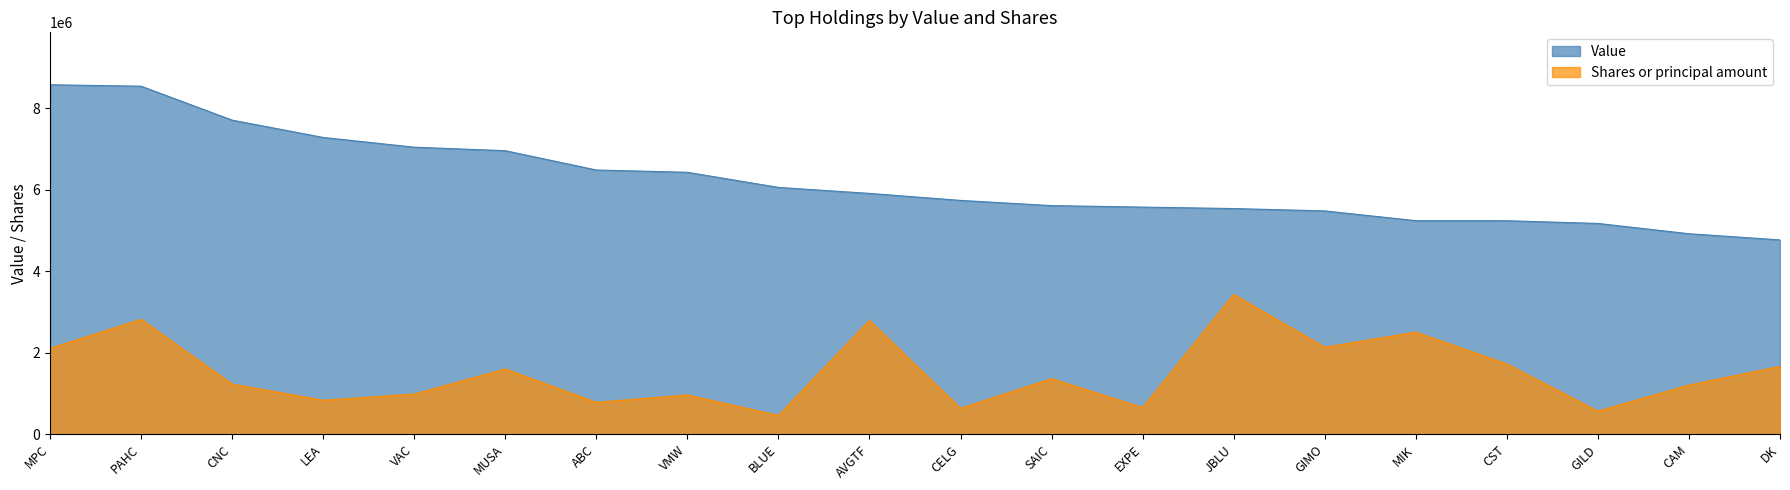

Reading right to left, list all the values displayed in this chart.

Value: DK=4771000.0	CAM=4922000.0	GILD=5175000.0	CST=5241000.0	MIK=5243000.0	GIMO=5482000.0	JBLU=5540000.0	EXPE=5576000.0	SAIC=5612000.0	CELG=5740000.0	AVGTF=5912000.0	BLUE=6059000.0	VMW=6430000.0	ABC=6486000.0	MUSA=6960000.0	VAC=7046000.0	LEA=7285000.0	CNC=7710000.0	PAHC=8543000.0	MPC=8578000.0
Shares or principal amount: DK=1666105.4	CAM=1208440.6	GILD=568224.2	CST=1725241.8	MIK=2506871.5	GIMO=2136625.9	JBLU=3431200.0	EXPE=655643.3	SAIC=1365280.8	CELG=637645.3	AVGTF=2793554.7	BLUE=462807.0	VMW=964181.3	ABC=784200.8	MUSA=1603112.2	VAC=987321.7	LEA=834338.3	CNC=1232866.5	PAHC=2820551.8	MPC=2108343.2